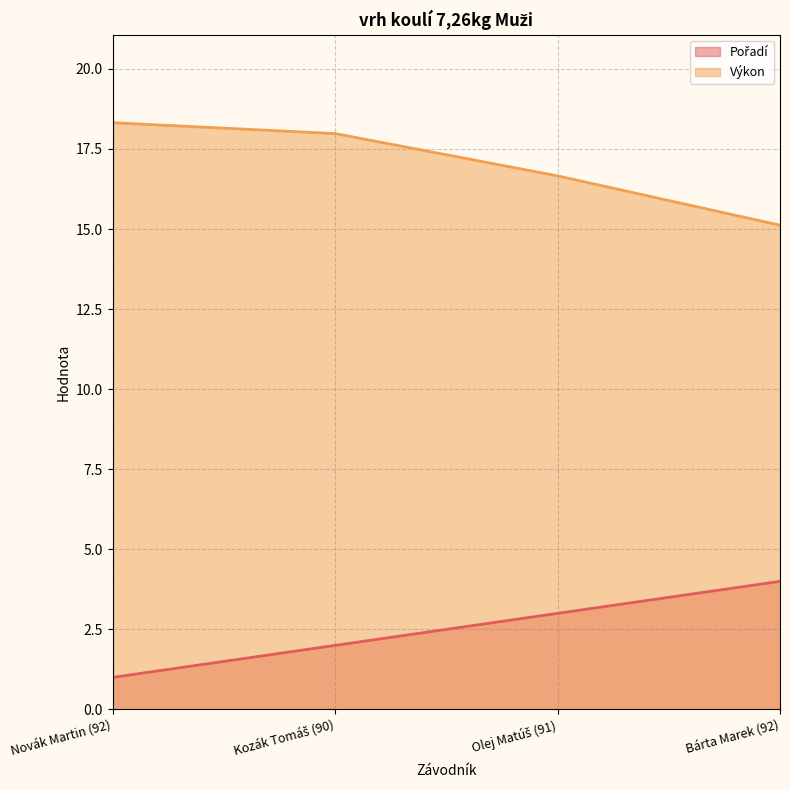

How many series are shown in this chart?

2